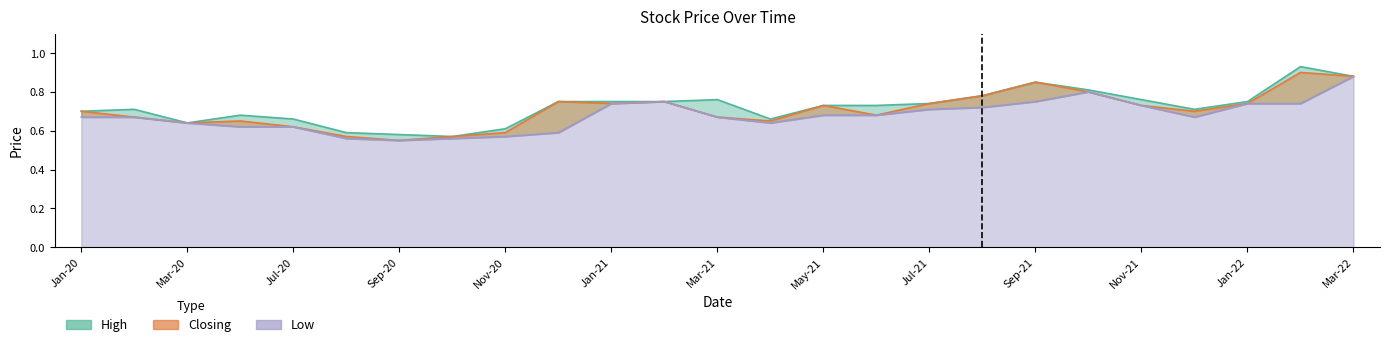

True or false: High has a value of 0.4 at 17.

False